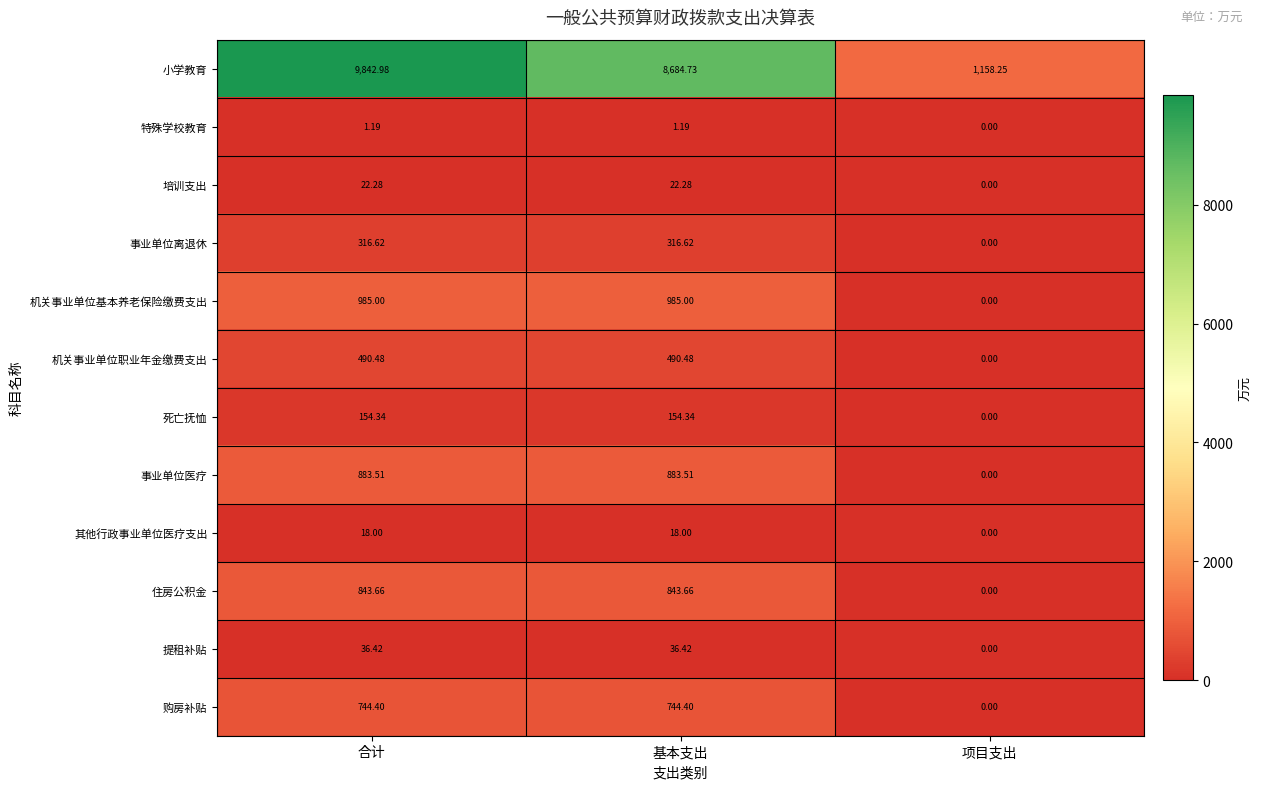

How many data points does each series have?

3